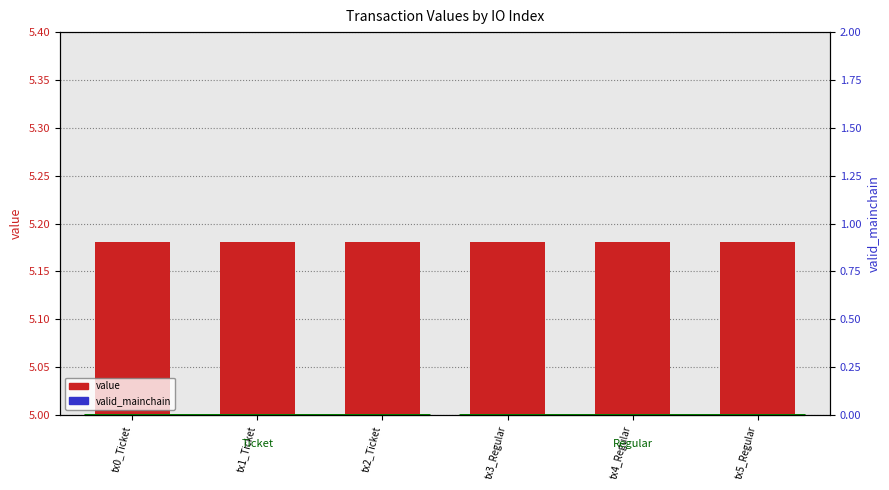

Is the value of valid_mainchain at tx3_Regular greater than the value of value at tx4_Regular?

No